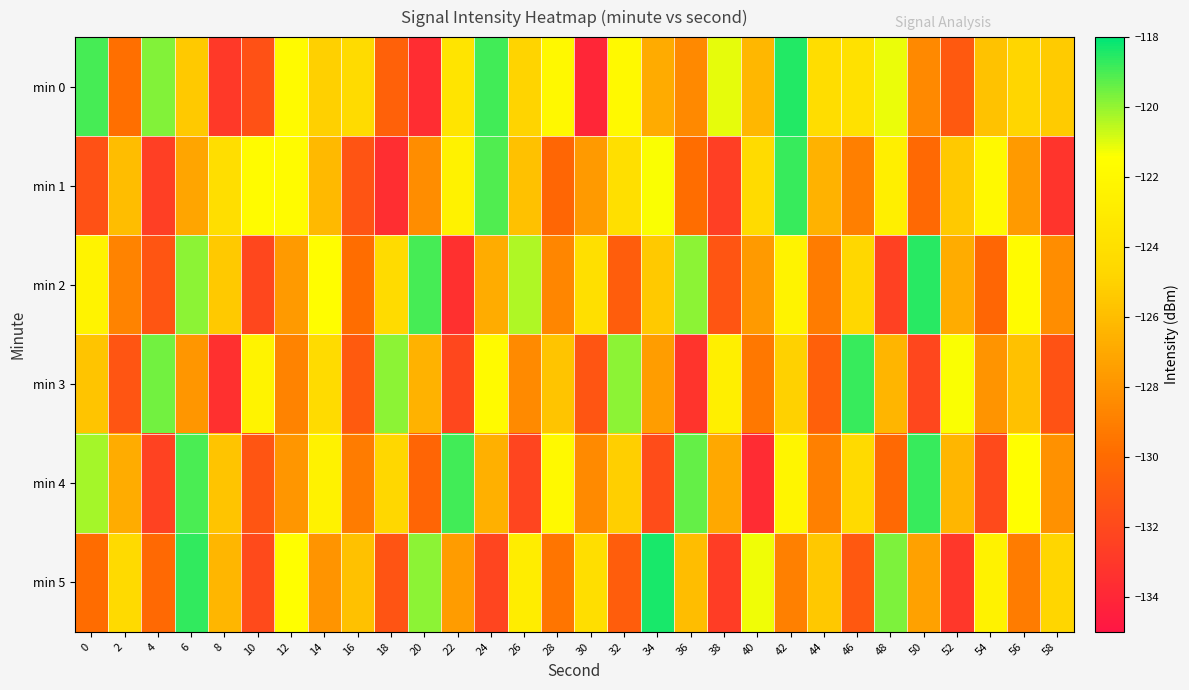

List the series in order of their peak value, highest first.

min 5, min 0, min 2, min 1, min 3, min 4